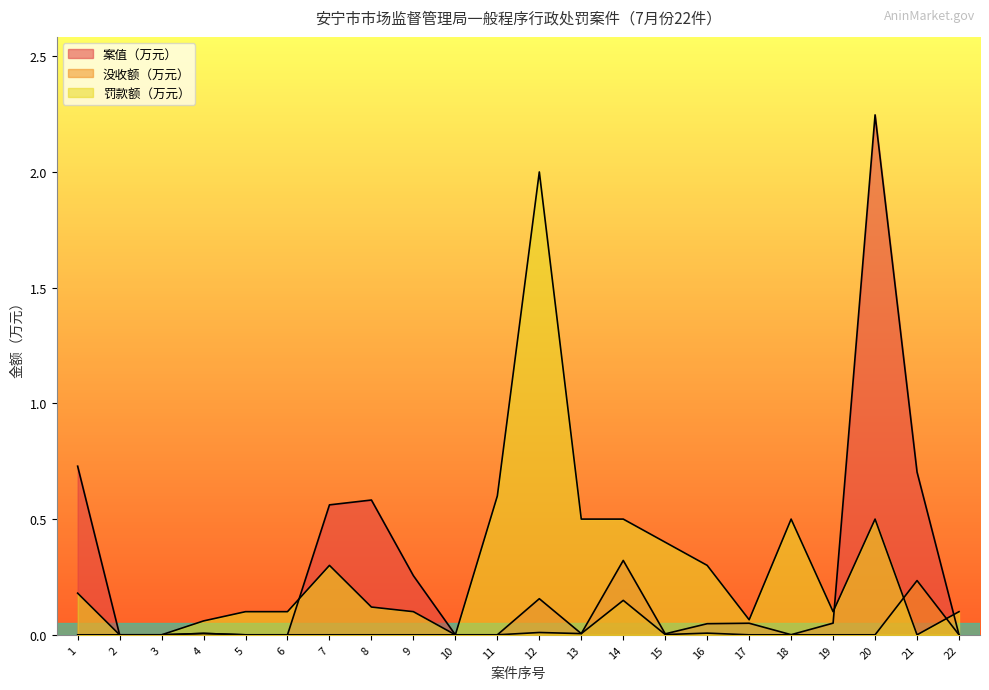

List the series in order of their peak value, highest first.

案值（万元）, 罚款额（万元）, 没收额（万元）